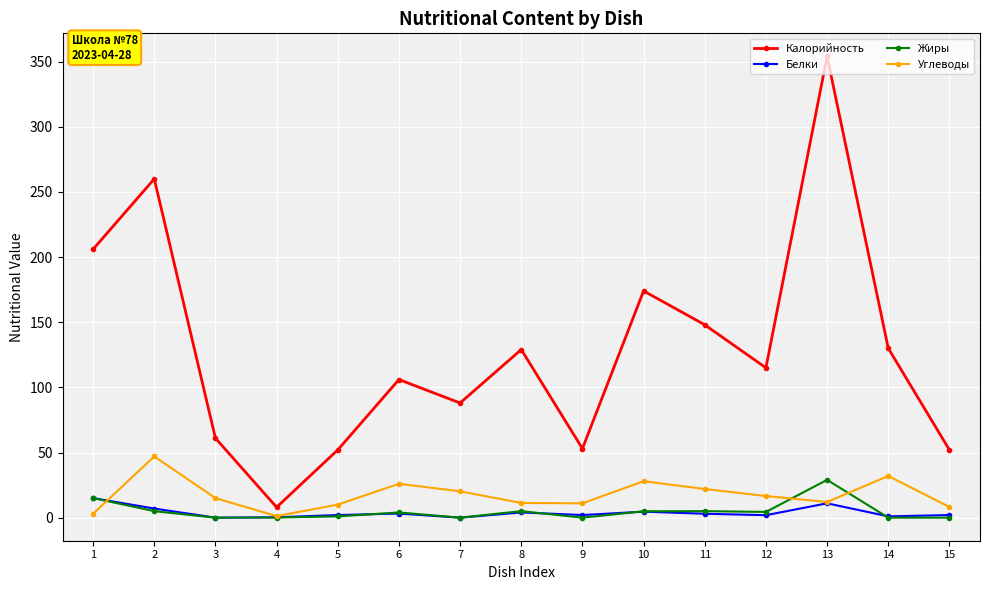

Which series has the largest range (max minus min)?

Калорийность